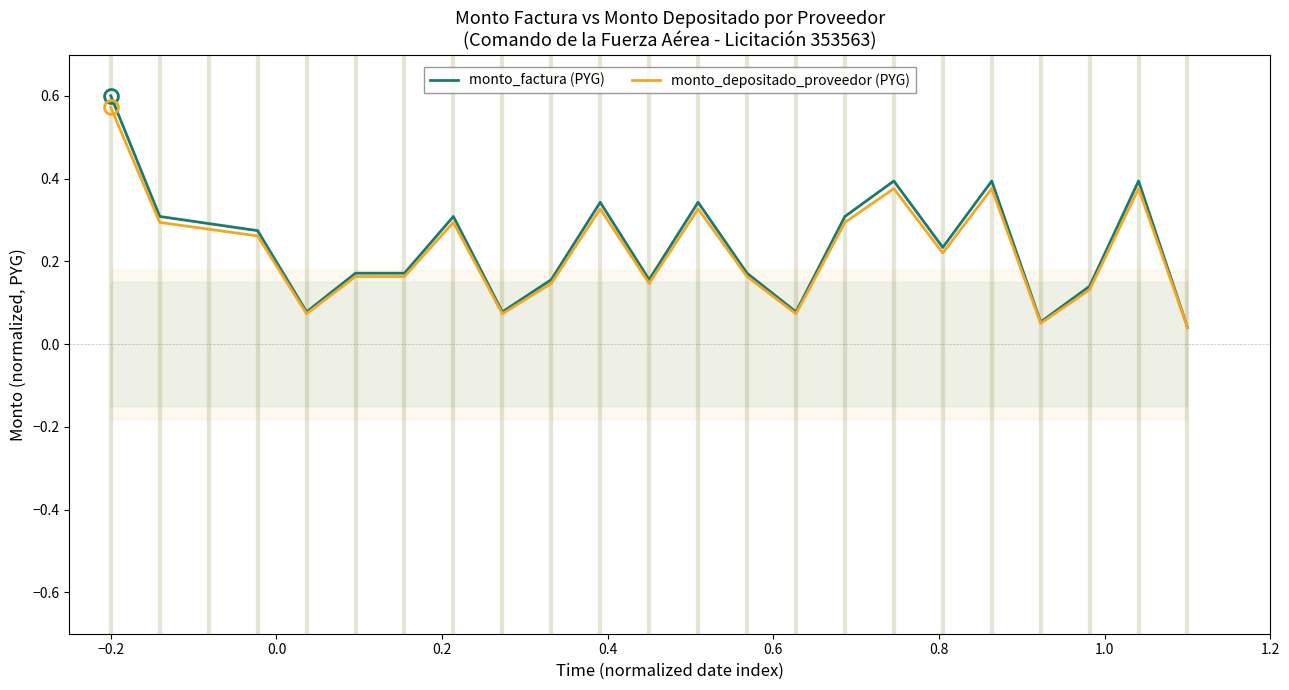

True or false: monto_depositado_proveedor (PYG) and monto_factura (PYG) cross at least once.

False